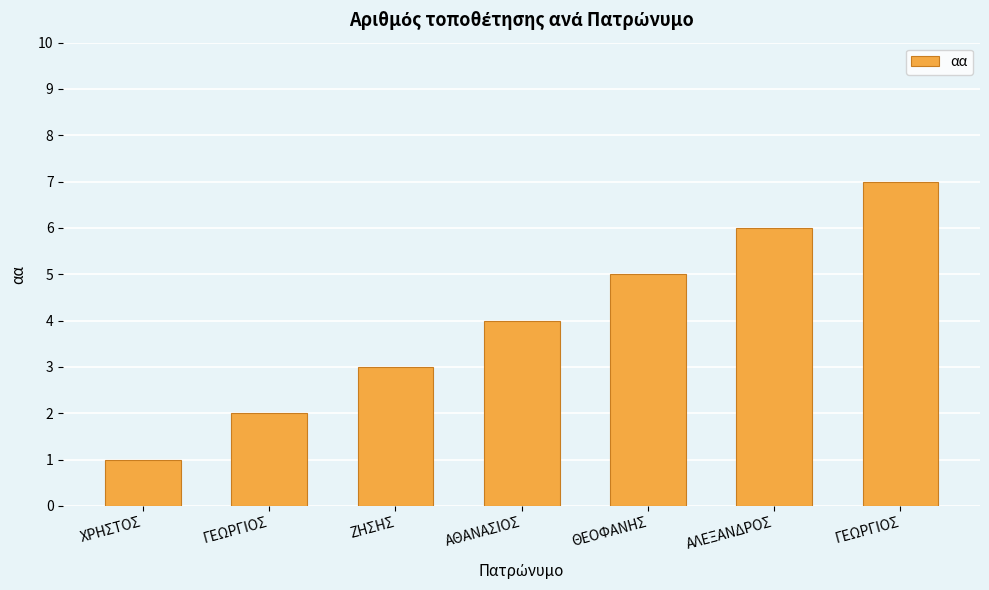

How many bars are there in total?

7